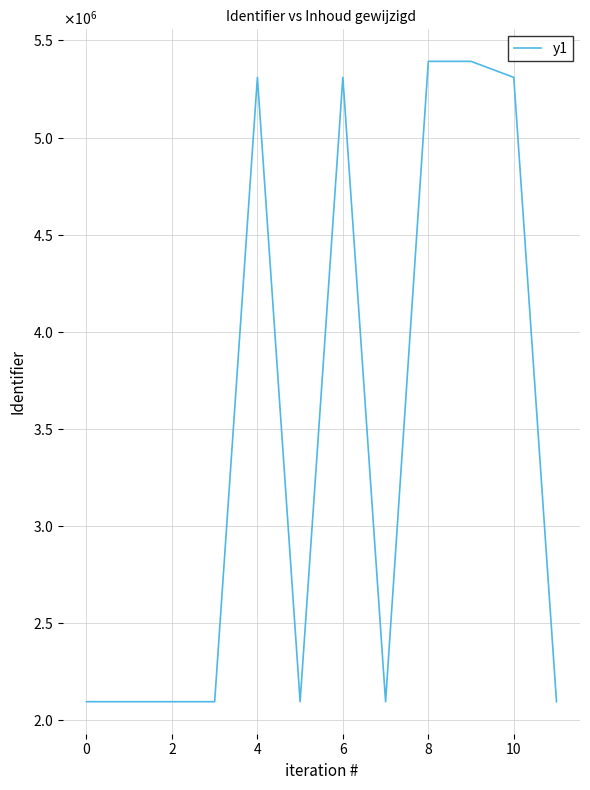

What is the smallest value displayed?

2096336